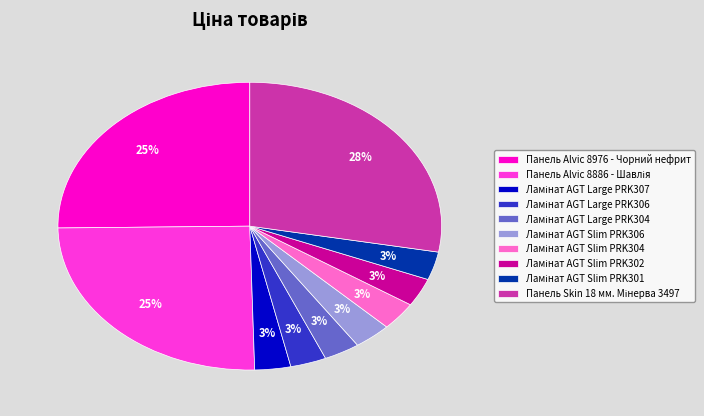

True or false: Панель Alvic 8976 - Чорний нефрит accounts for 25% of the total.

True